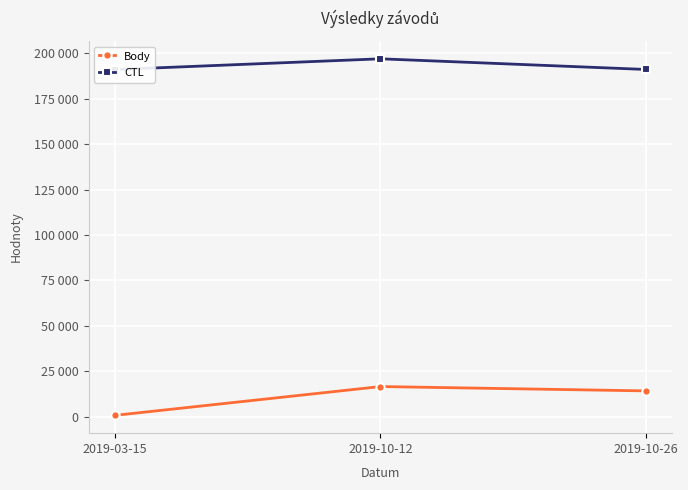

What are all the series names shown in the legend?

Body, CTL